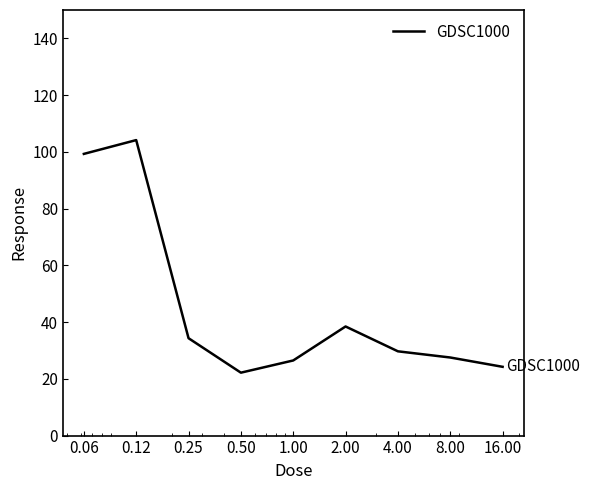

What is the difference between the maximum and minimum values?

82.0